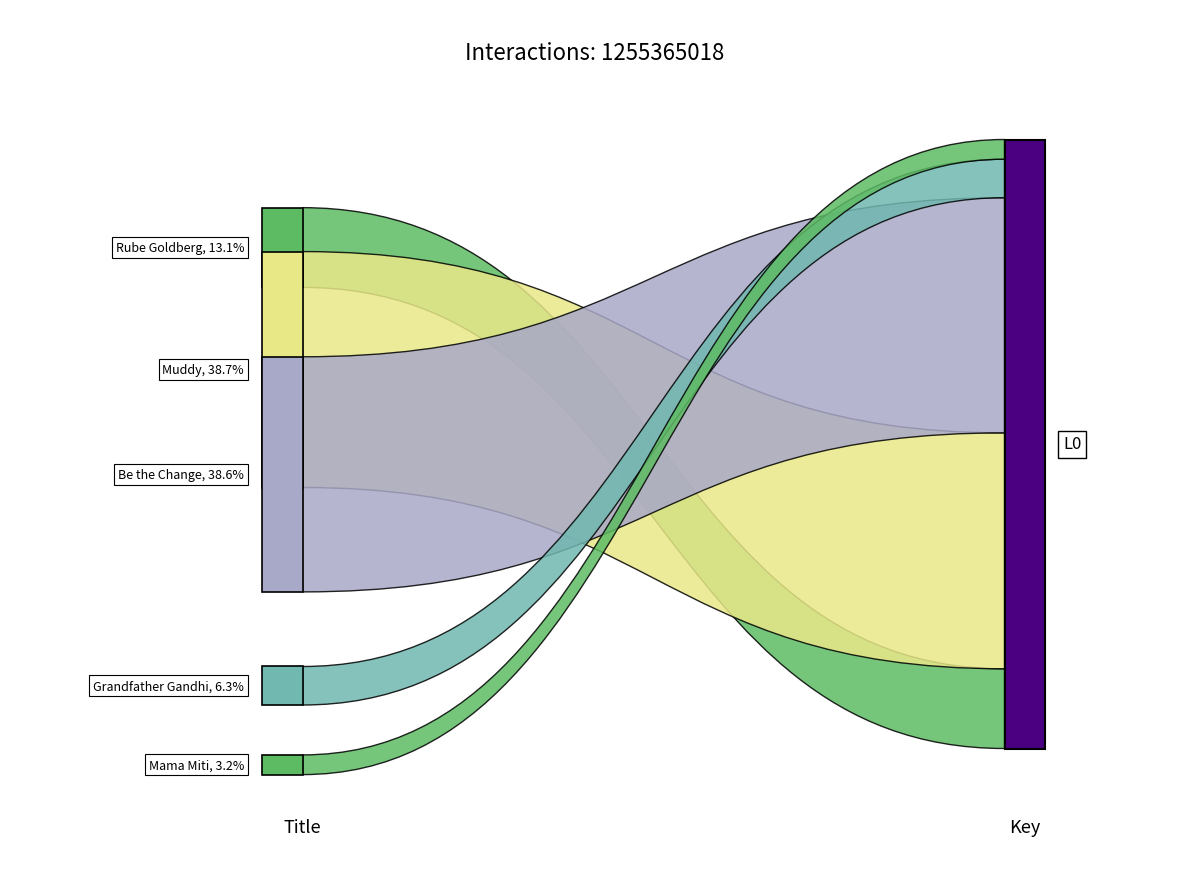

Reading left to right, transcribe all the data shown in this chart.

Just Like Rube Goldberg=164349543	Muddy=486301329	Be the Change=484706861	Grandfather Gandhi=79393473	Mama Miti=40613812